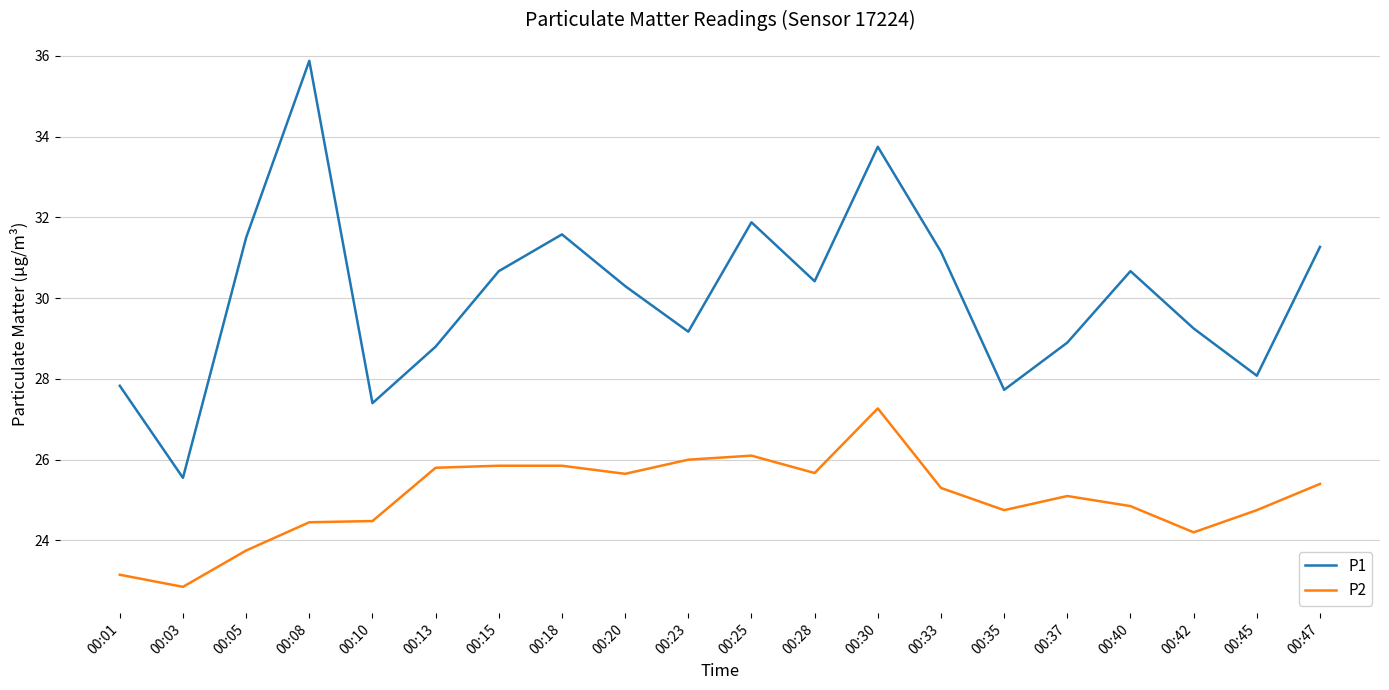

The P2 series shows 25.1 at 00:37. True or false?

True